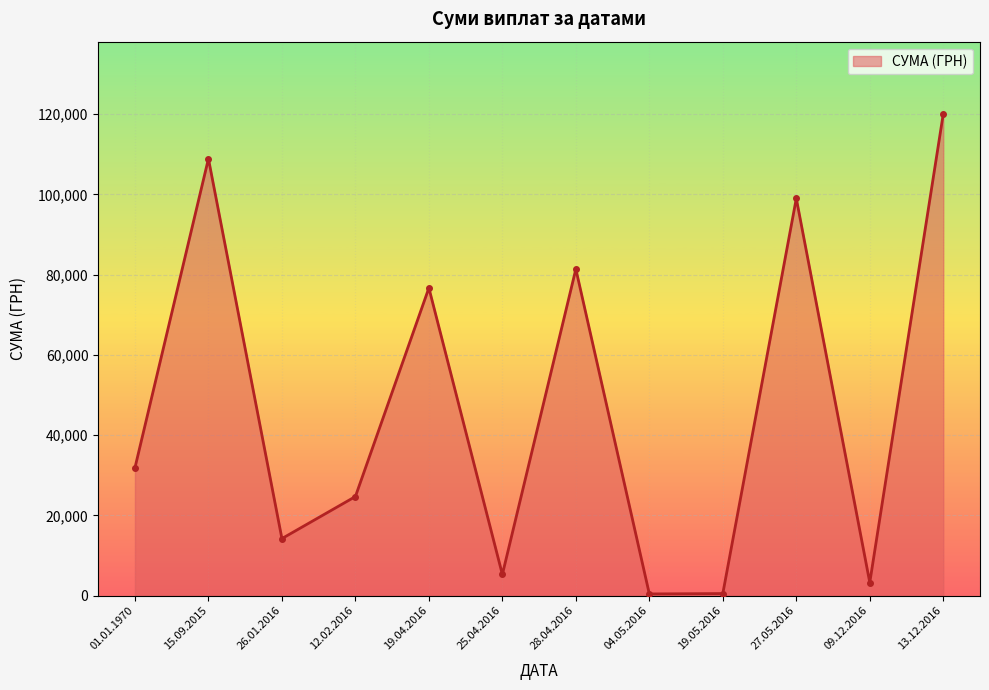

True or false: the data shows 669.6 at 01.01.1970.

False